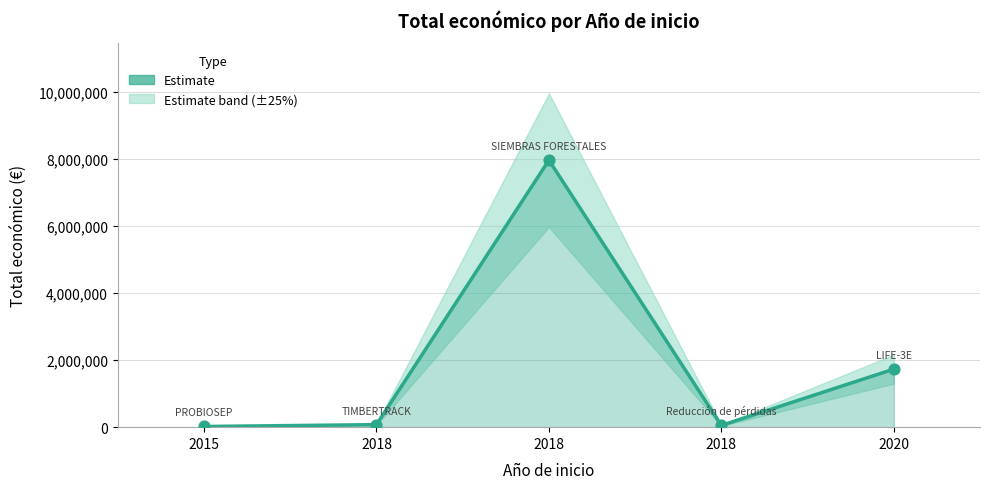

Which has a higher value, 2018 or 2018?

2018